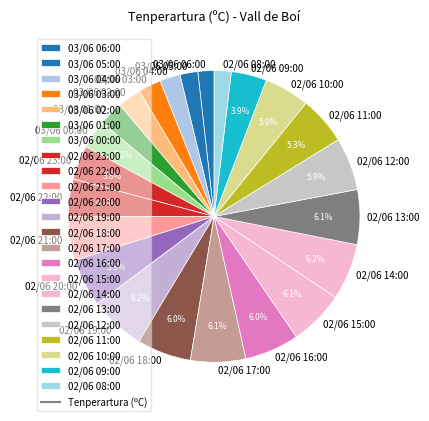

How many segments does this pie chart have?

23